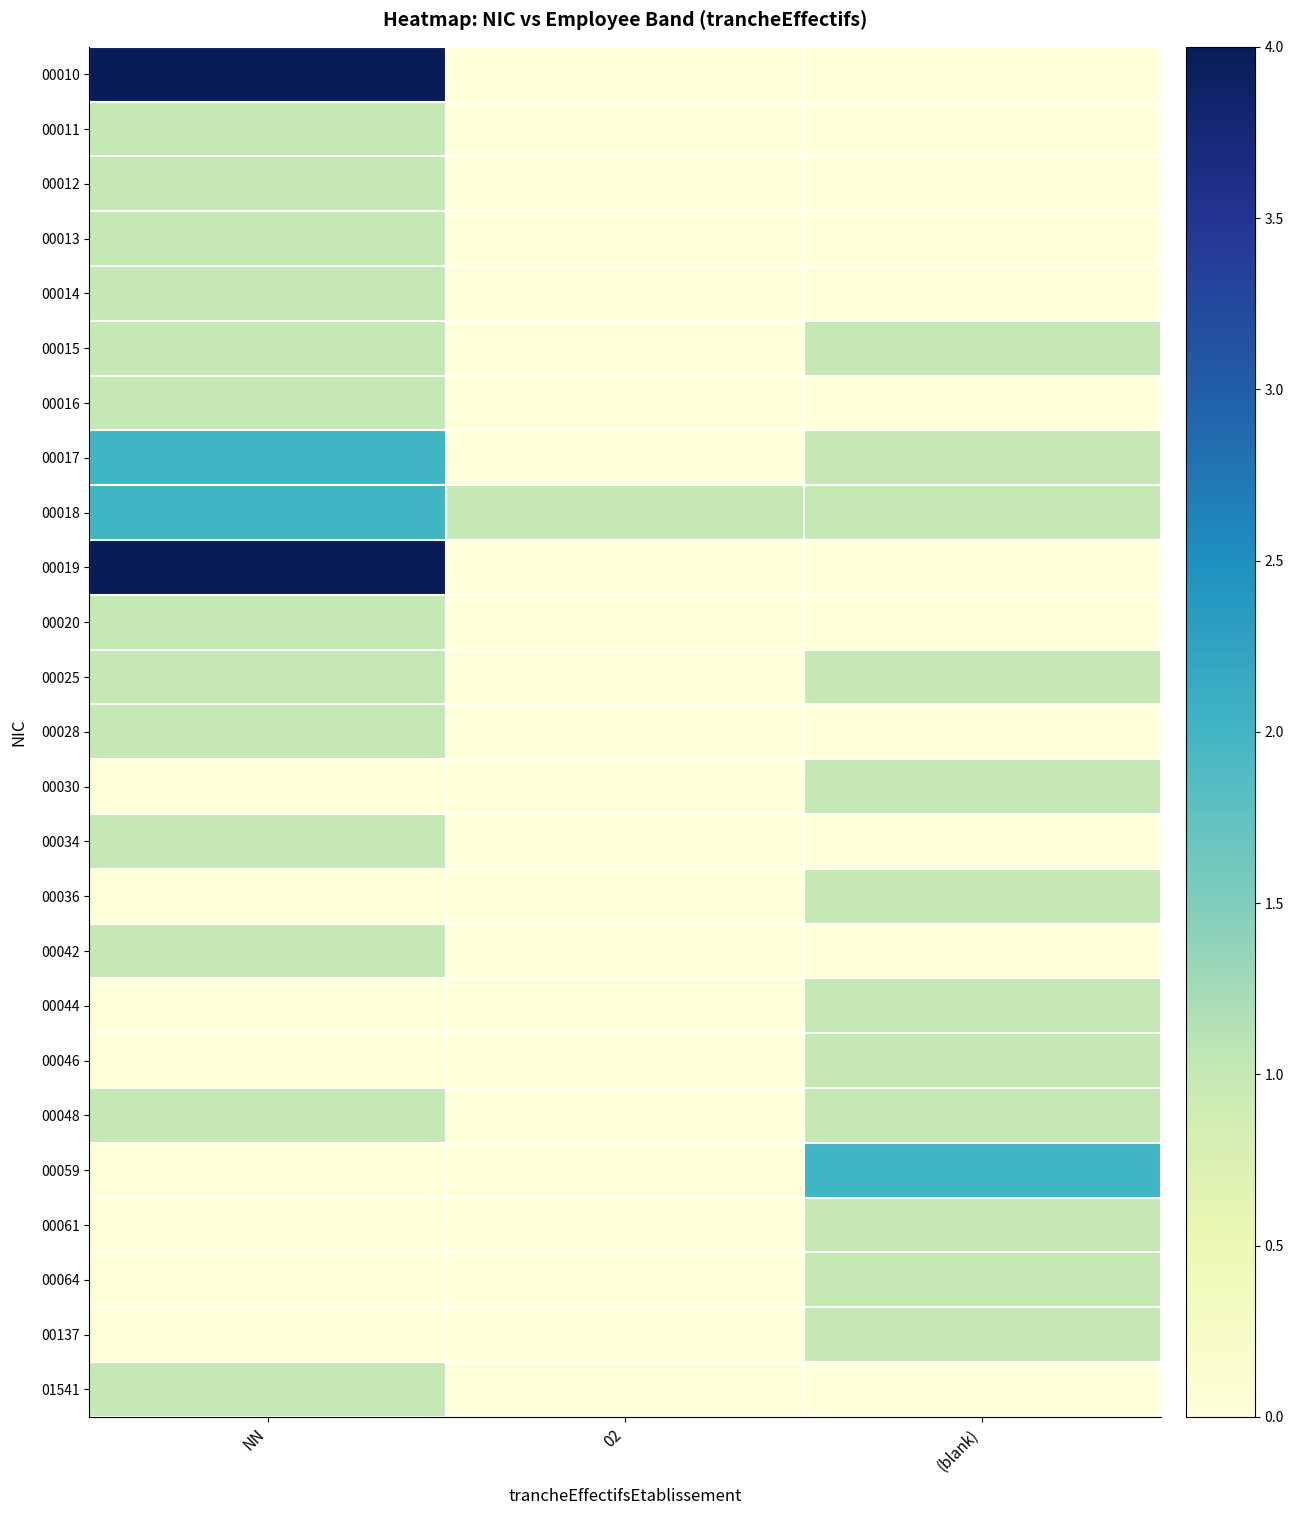

Which series changed the most between 02 and (blank)?

00059